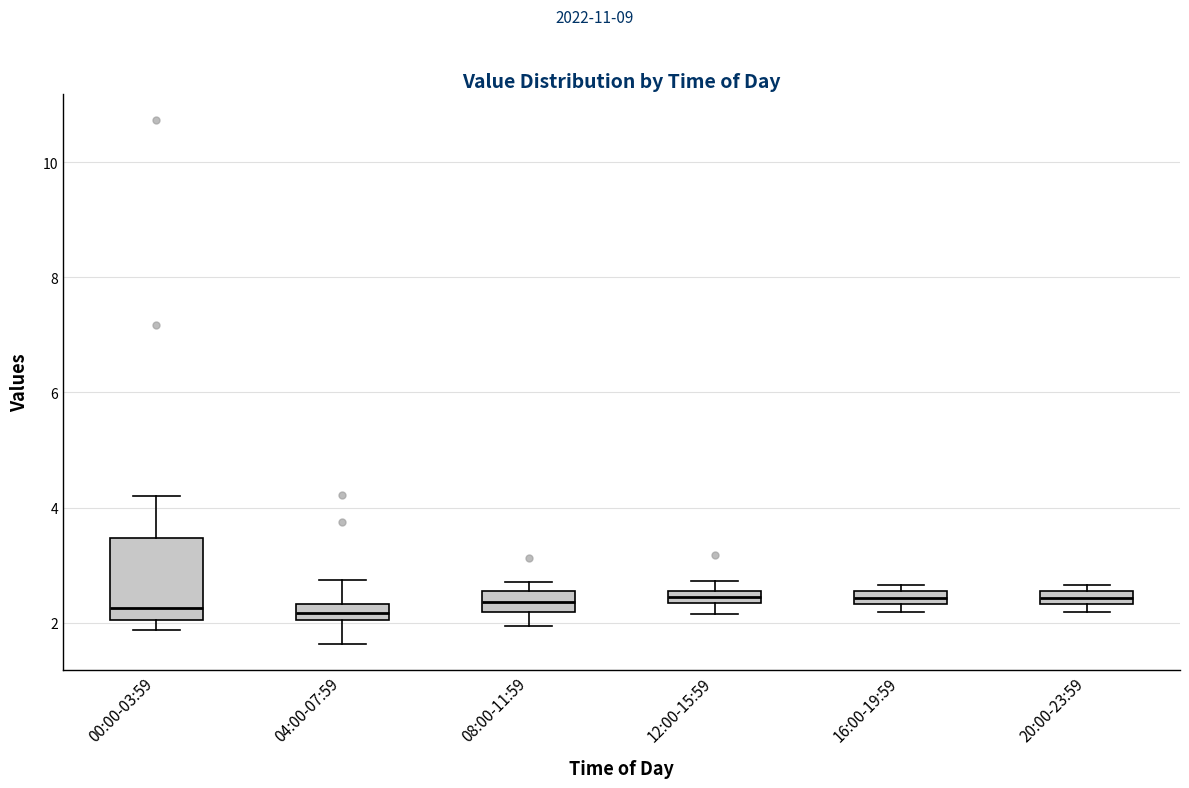

Where is the lower edge of the box for 08:00-11:59 on the y-axis? The values are not printed on the chart, so give them approximately, as read against the axis.

2.2